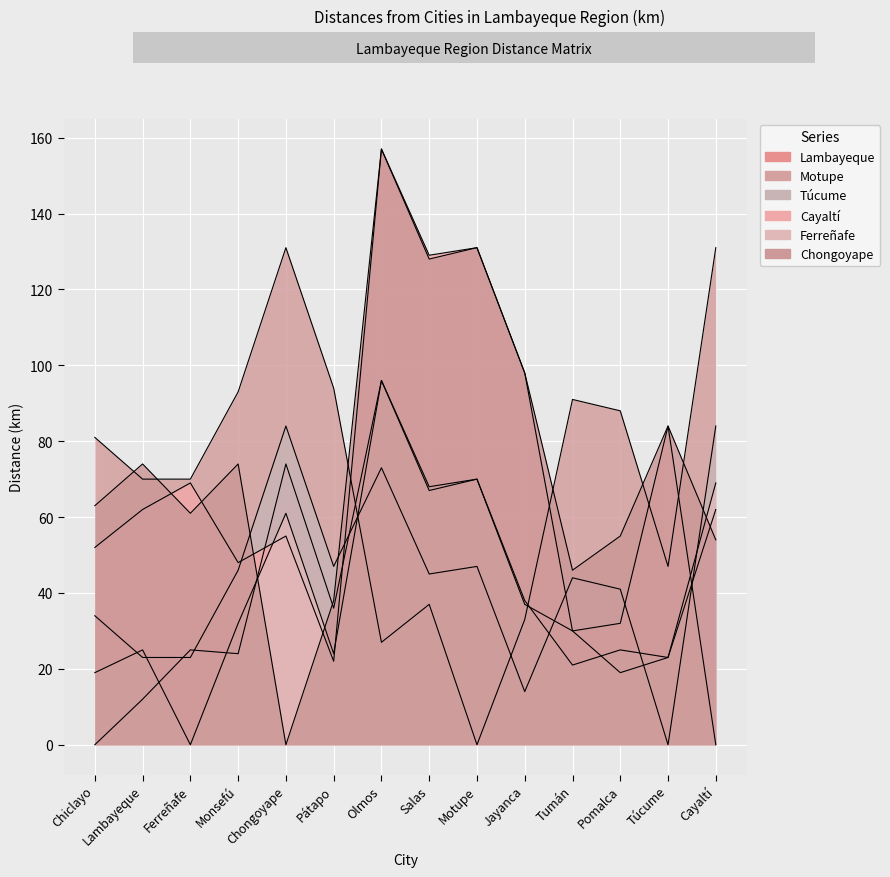

Reading right to left, what are all the values shown in this chart?

Lambayeque: 62	23	19	30	37	70	67	96	36	74	24	25	12	0
Motupe: 131	47	88	91	33	0	37	27	94	131	93	70	70	81
Túcume: 84	0	41	44	14	47	45	73	47	84	46	23	23	34
Cayaltí: 0	84	32	30	98	131	129	157	22	55	48	69	62	52
Ferreñafe: 69	23	25	21	38	70	68	96	24	61	32	0	25	19
Chongoyape: 54	84	55	46	98	131	128	157	38	0	74	61	74	63